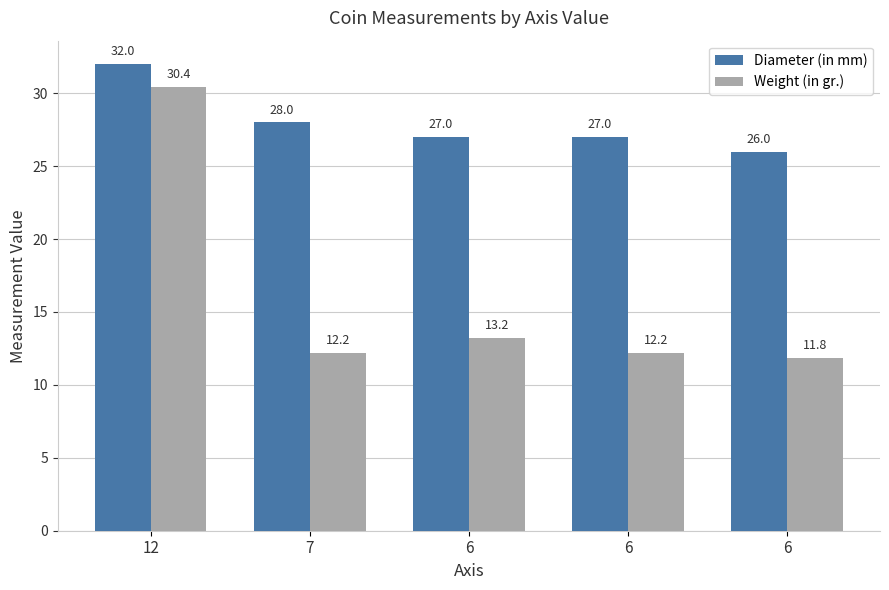

What are all the series names shown in the legend?

Diameter (in mm), Weight (in gr.)